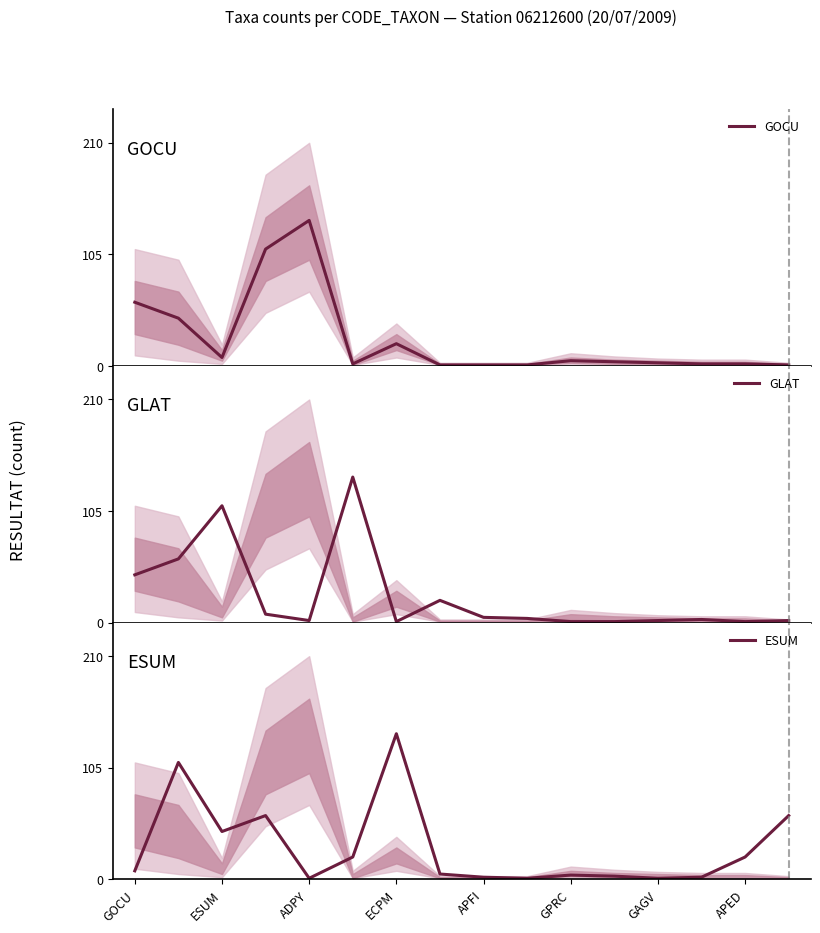

Which category has the highest value in the ESUM series?

ECPM